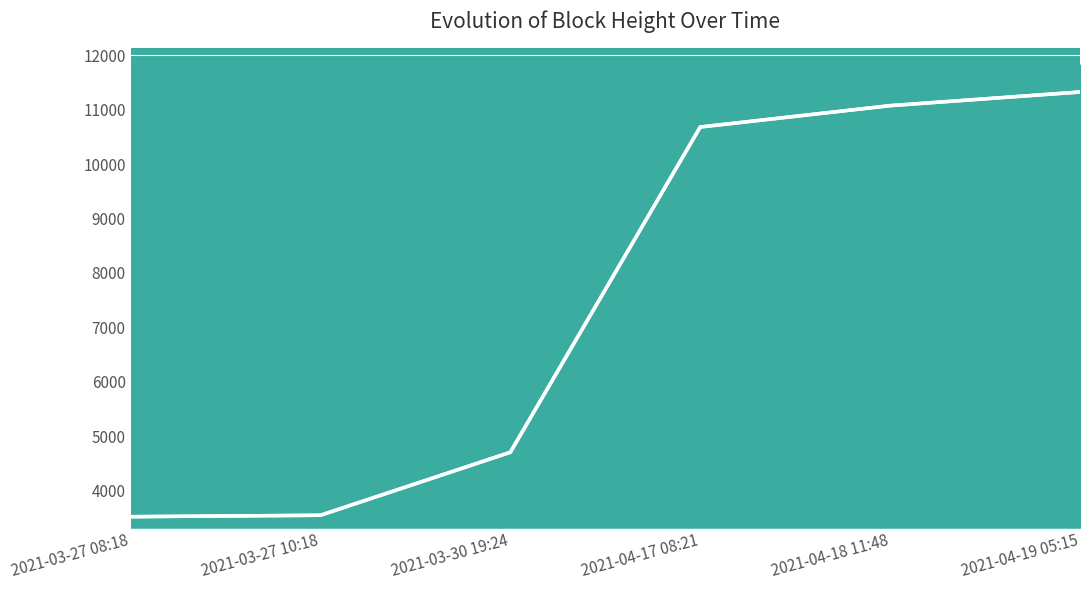

Is it true that the value at 2021-04-18 11:48 is 11076?

True